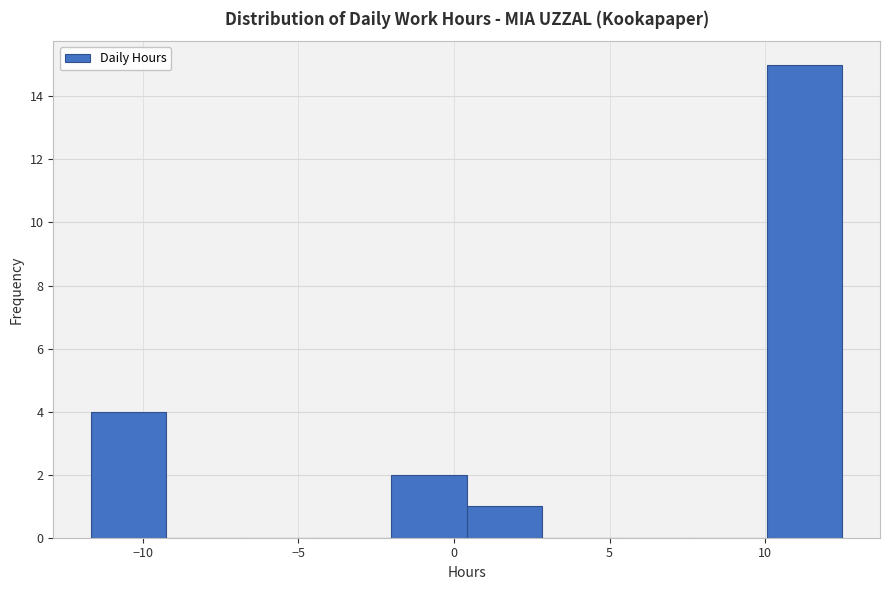

Over which range of the x-axis is the bar tallest?

10.0 to 12.5